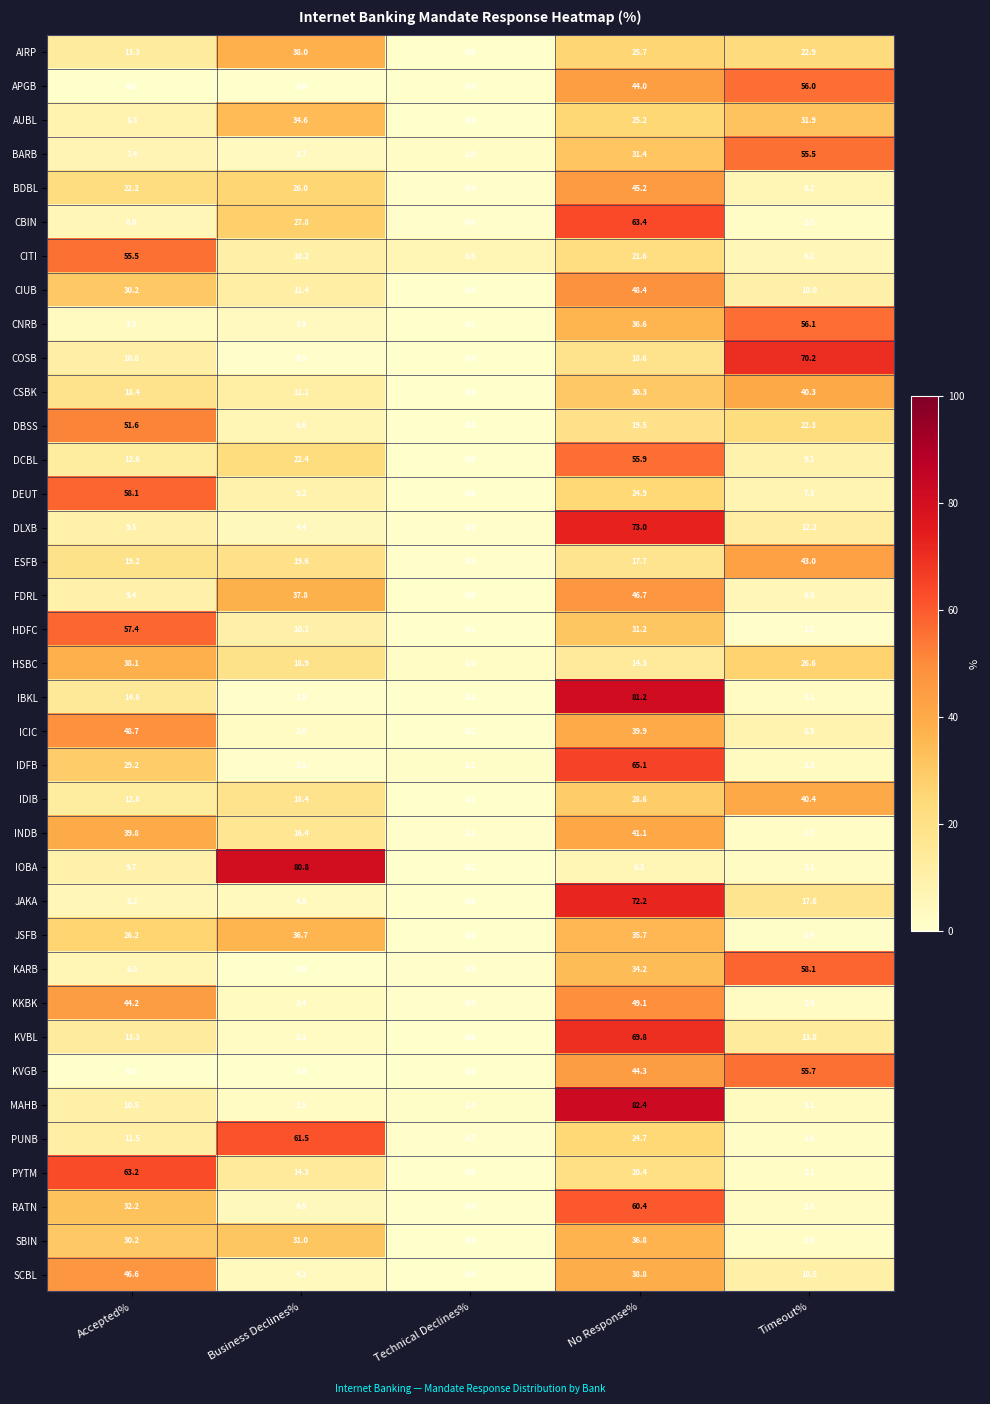

Which series changed the most between Technical Declines% and No Response%?

IBKL